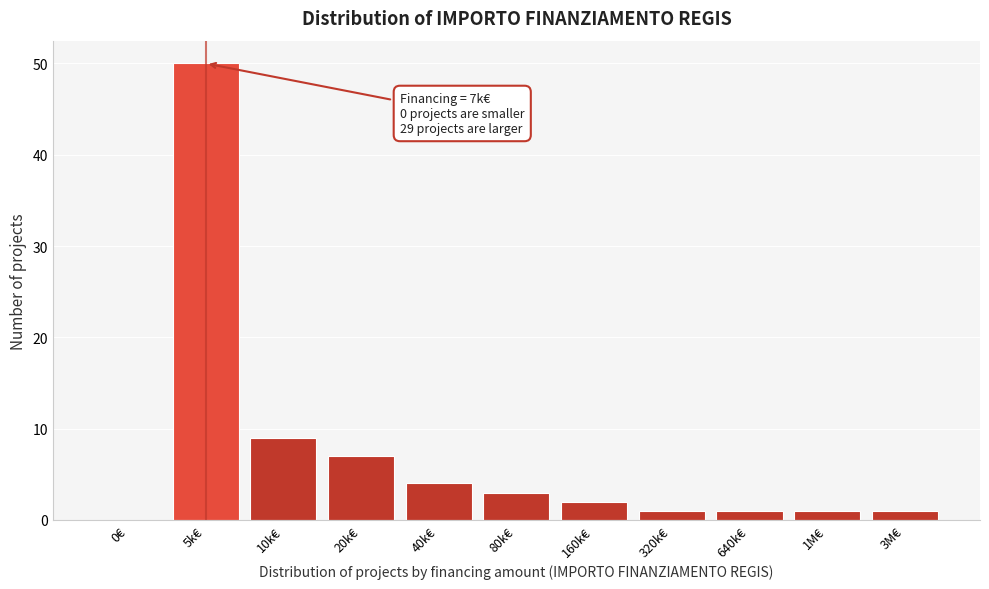

Reading left to right, list all the values displayed in this chart.

0€=0	5k€=50	10k€=9	20k€=7	40k€=4	80k€=3	160k€=2	320k€=1	640k€=1	1M€=1	3M€=1